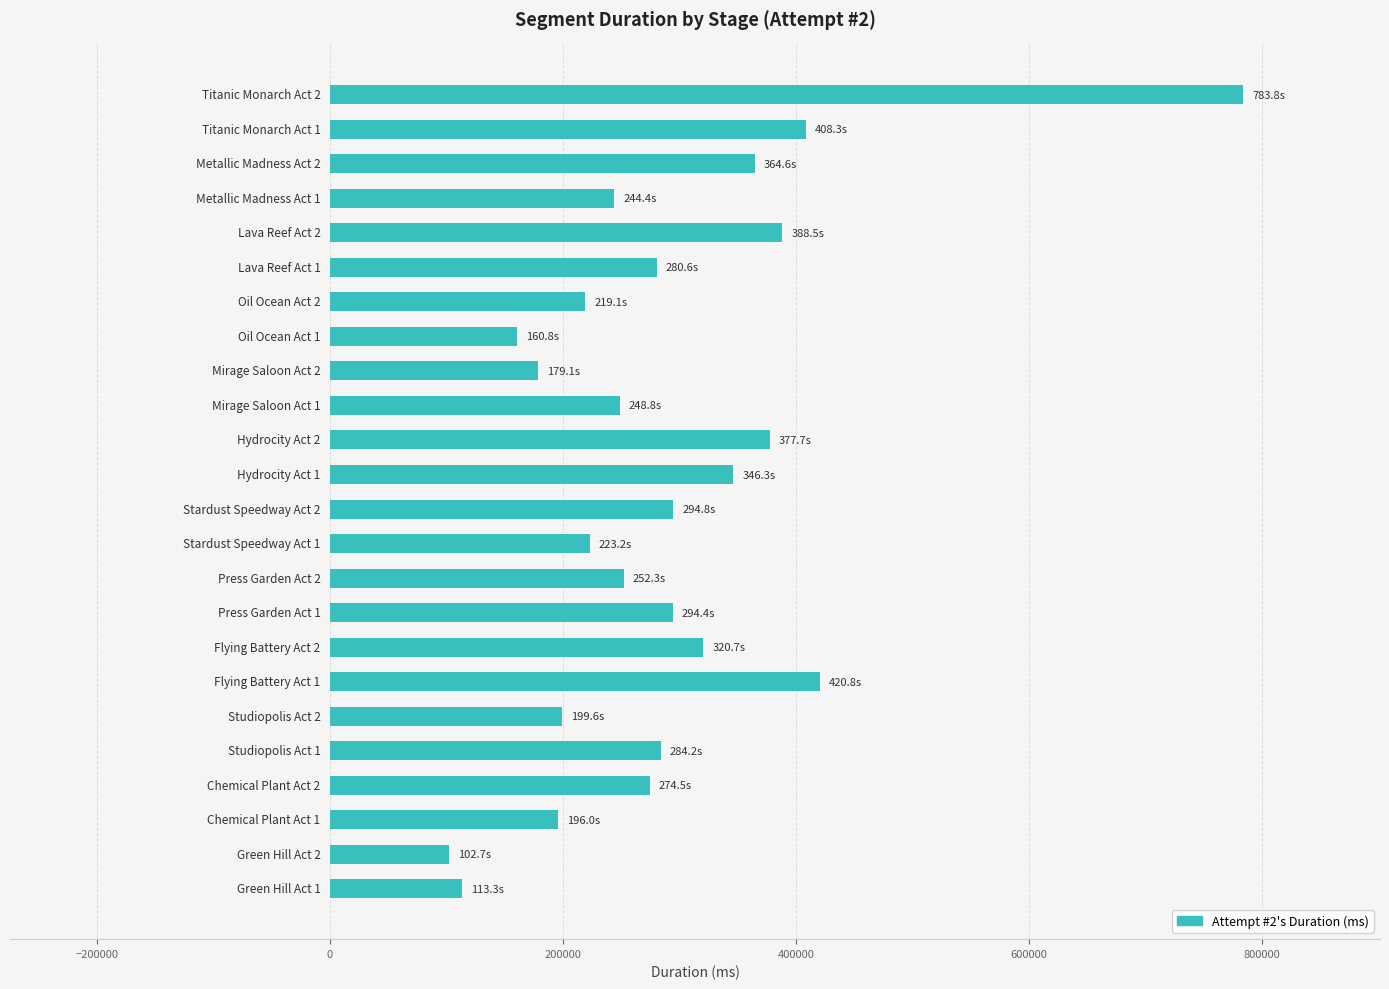

What is the average value?

290766